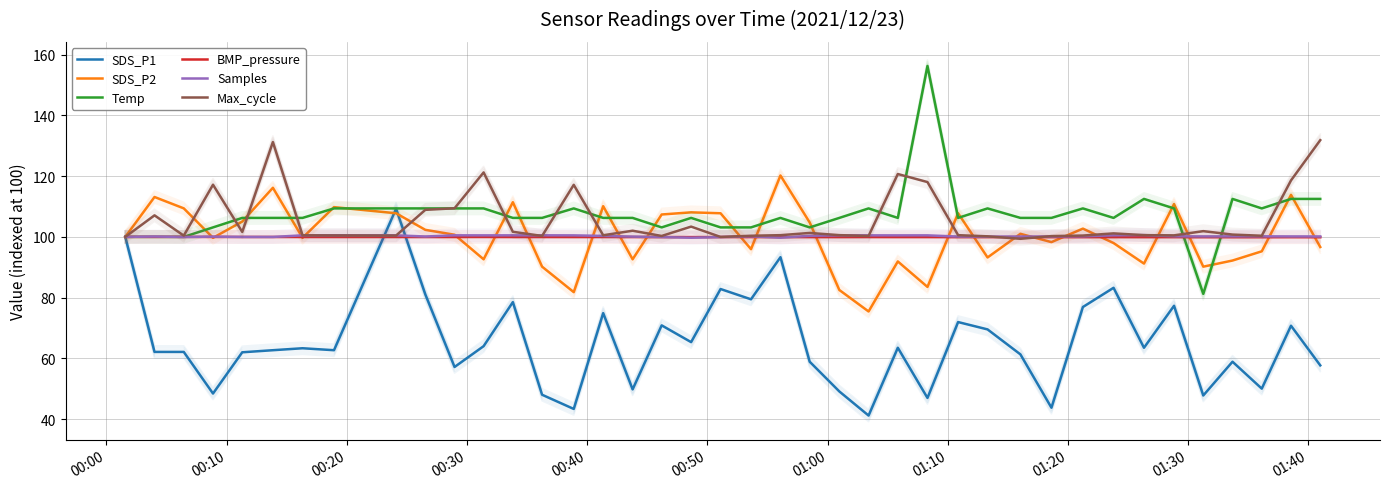

What is the smallest value displayed?

41.2